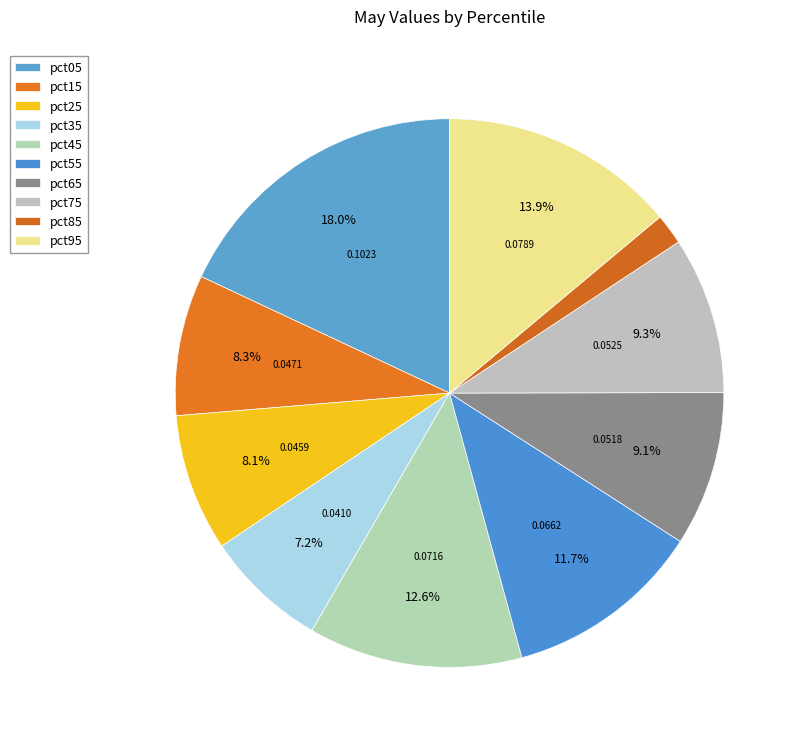

What is the largest slice in the pie chart?

pct05